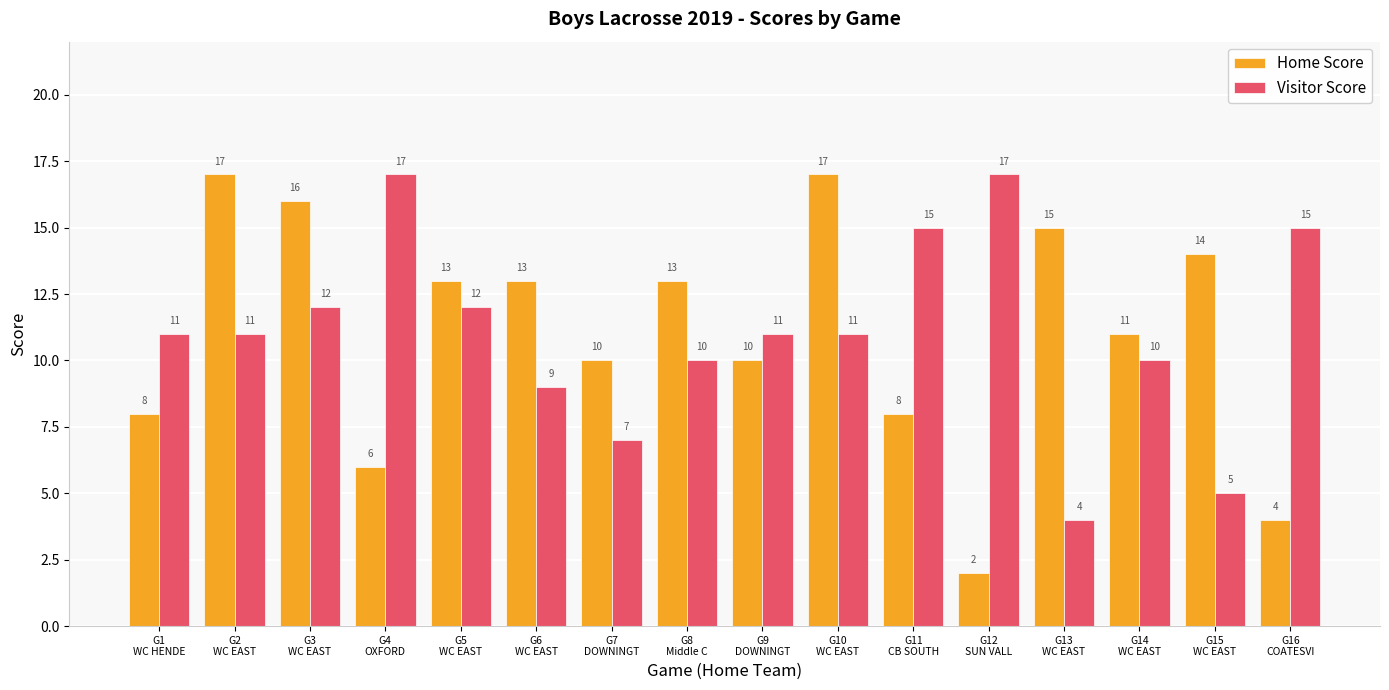

Which series has the largest range (max minus min)?

Home Score